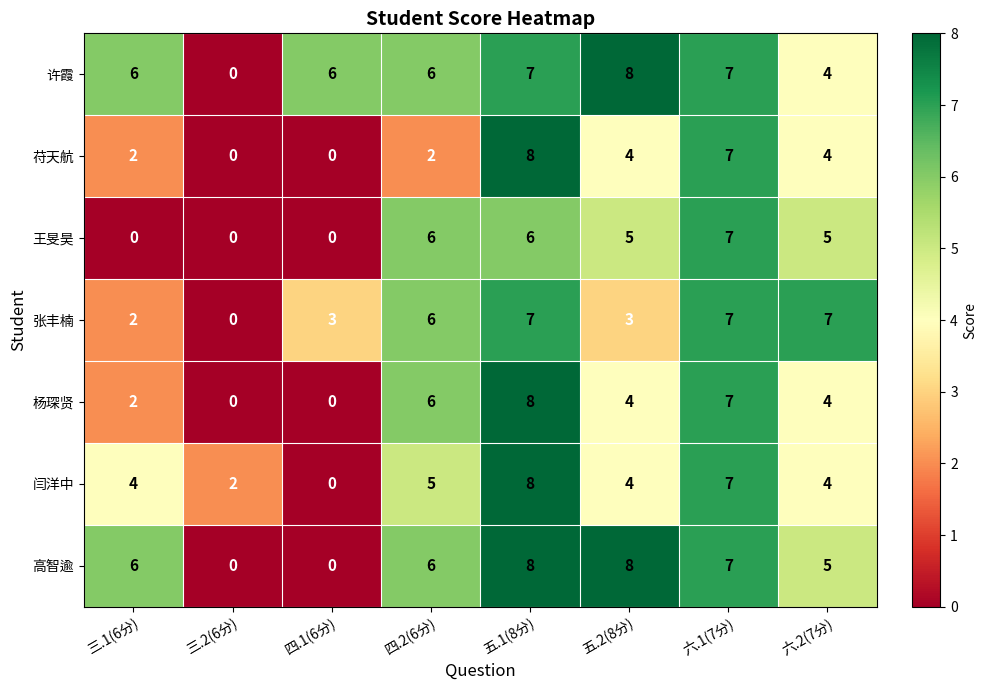

What is the spread (max minus min) of values at 三.1(6分)?

6